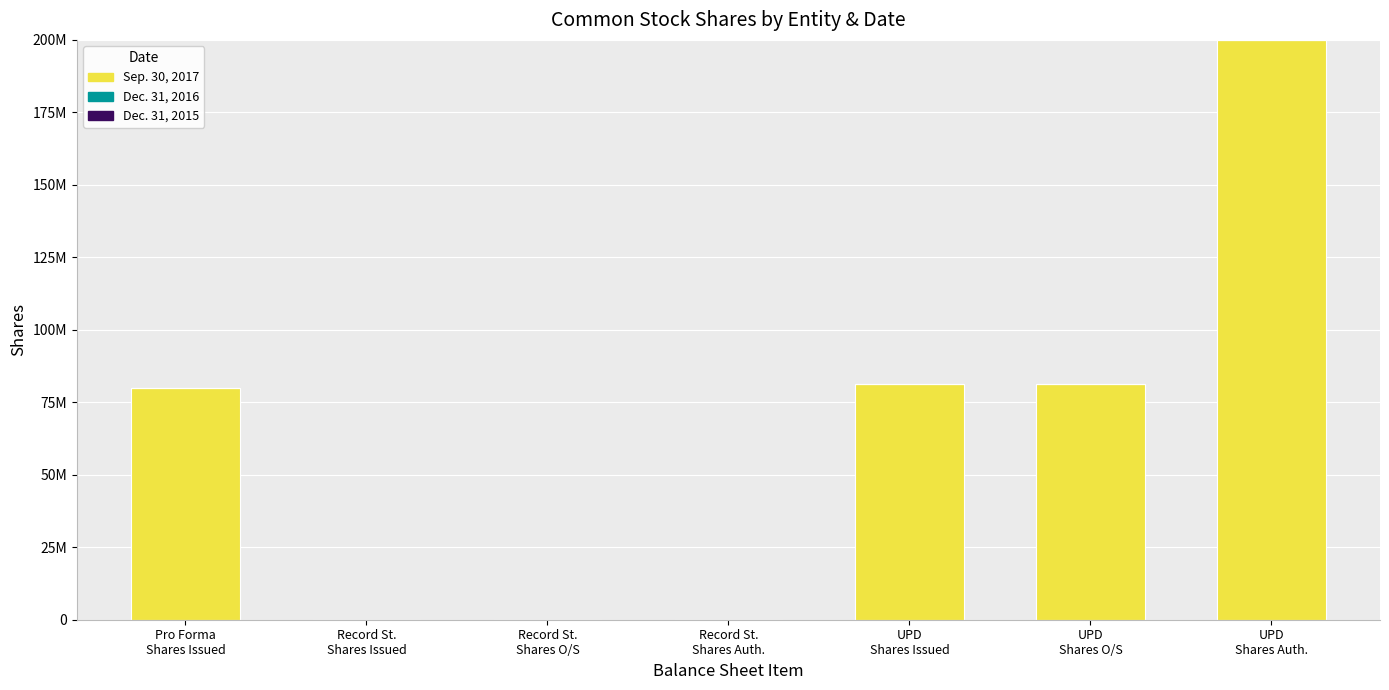

Which series has the largest range (max minus min)?

Sep. 30, 2017